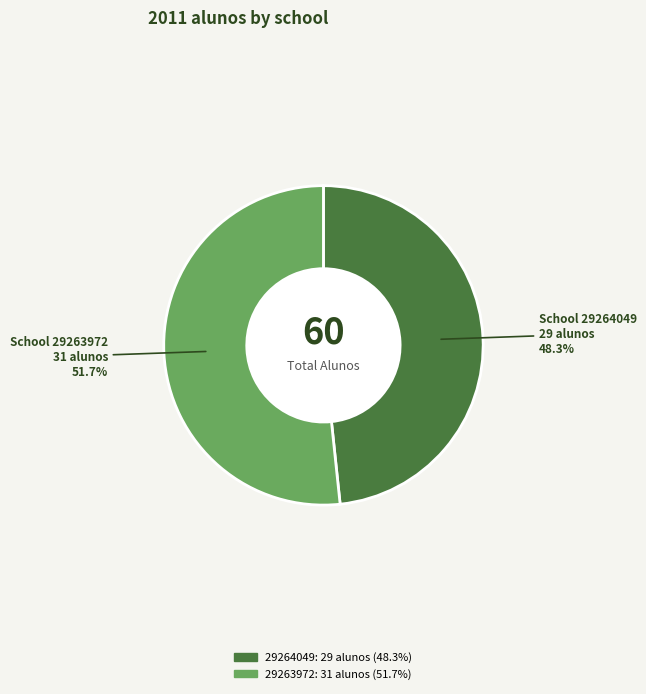

Approximately how many times larger is the value at 29263972 compared to 29264049?

1.1